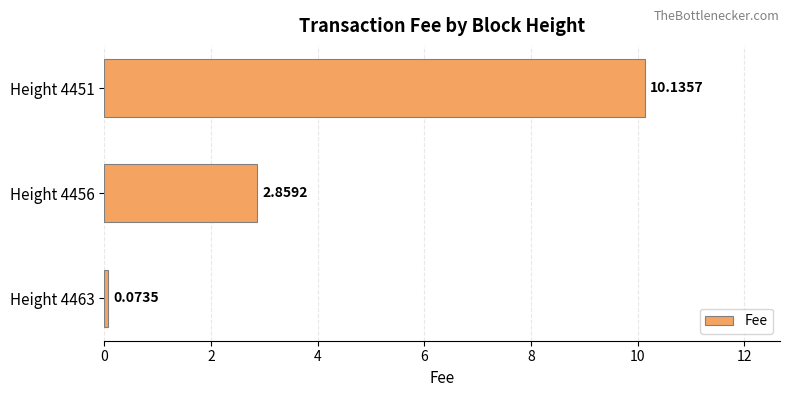

List the labels in order of value, largest first.

Height 4451, Height 4456, Height 4463